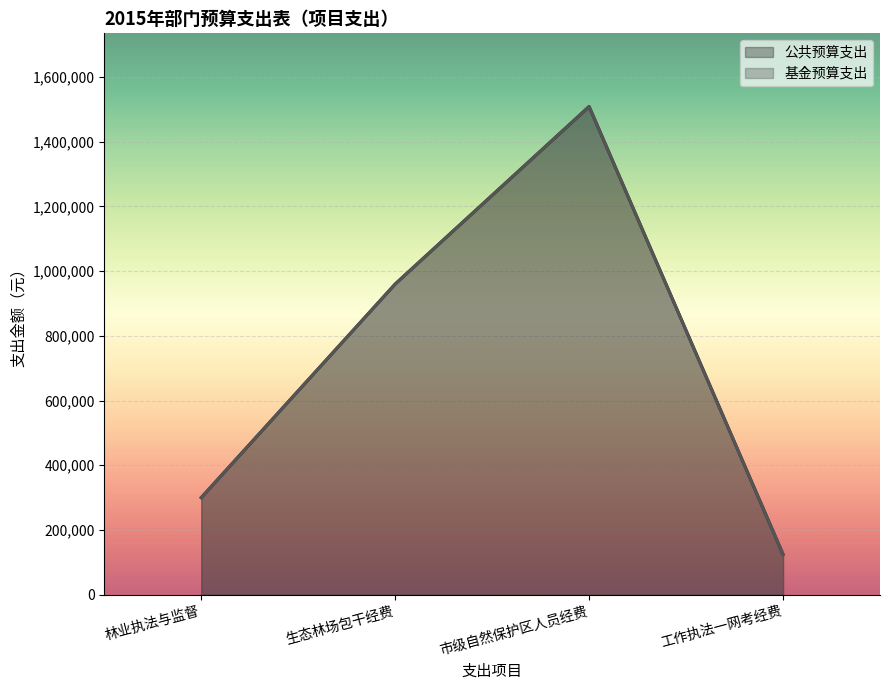

At which category does the chart reach its minimum across all series?

工作执法一网考经费